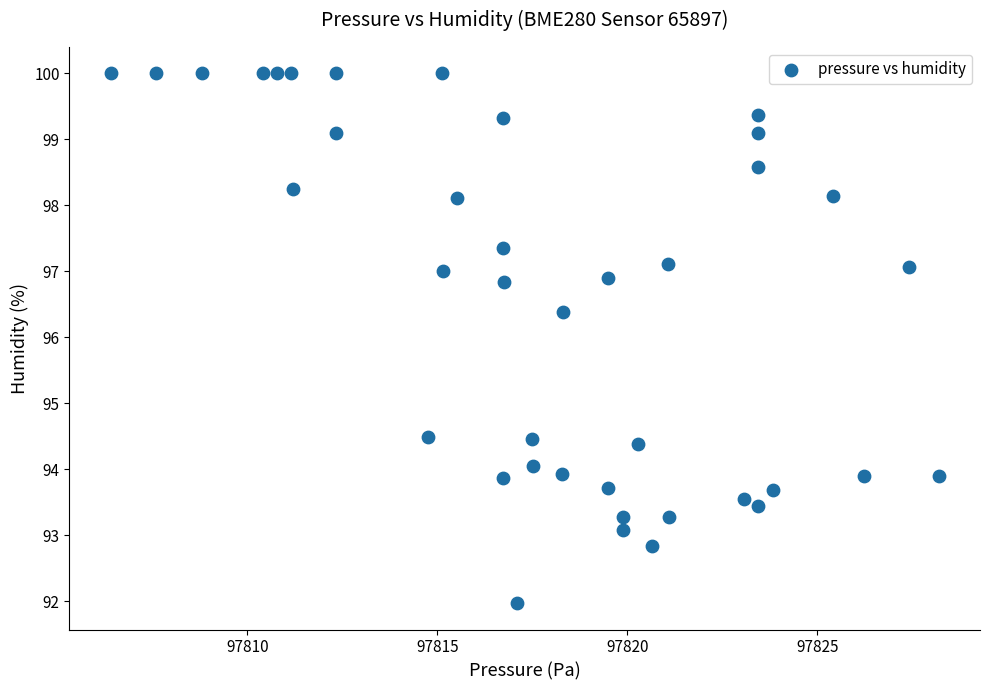

What is the range of Y values (max minus min)?

8.0